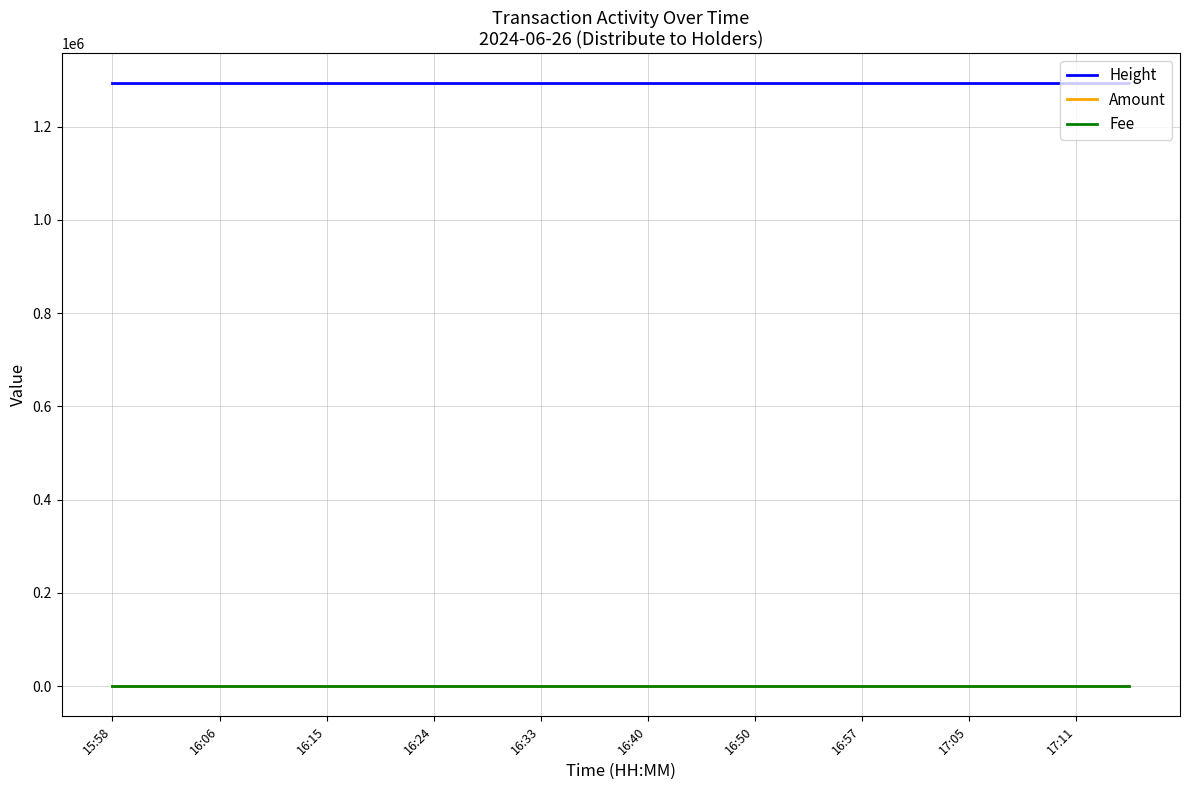

Which series has the largest total across all categories?

Height